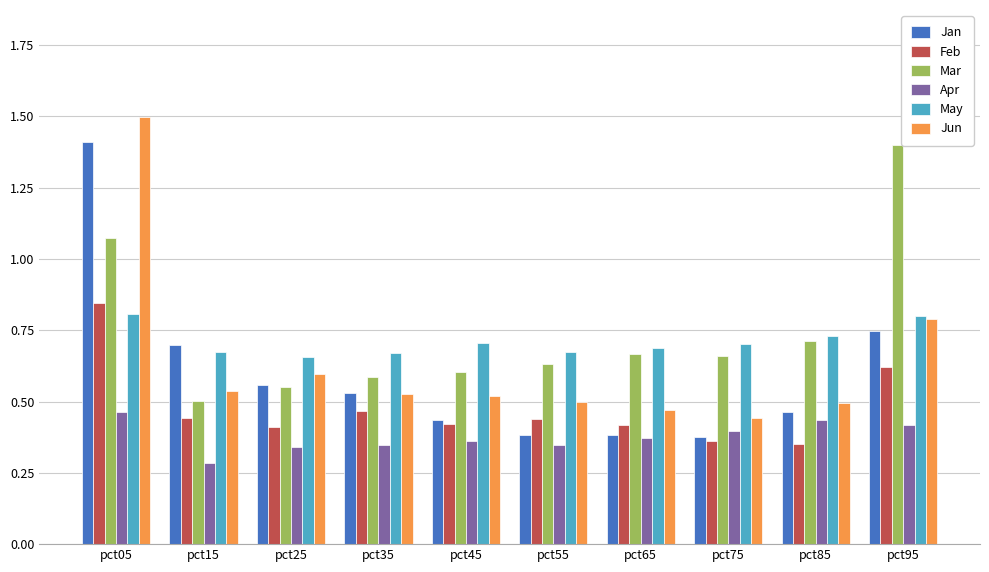

How many Apr values are between 0 and 1?

10